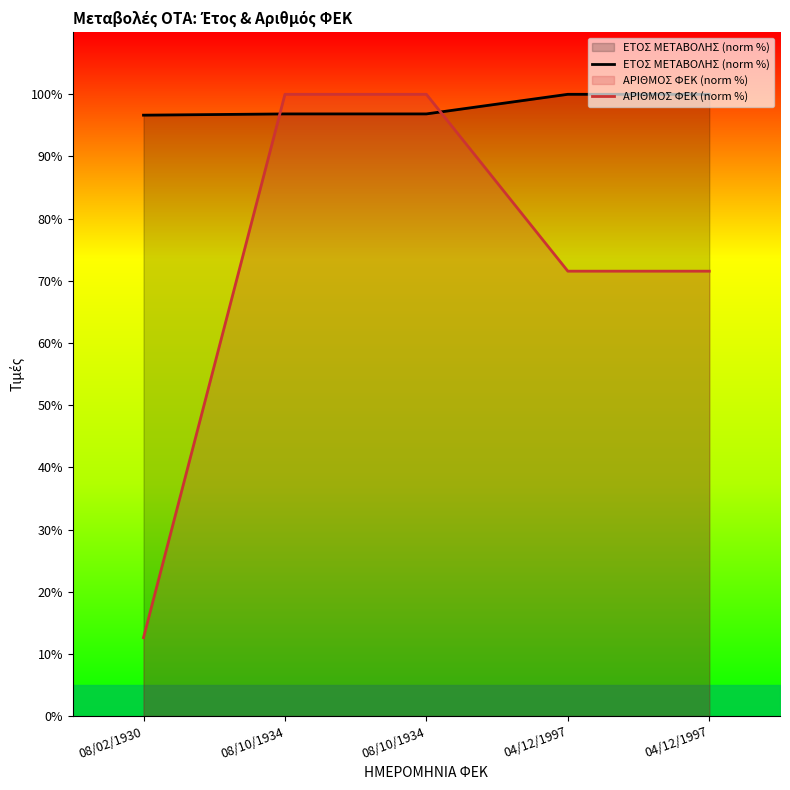

How many categories are shown in the chart?

5